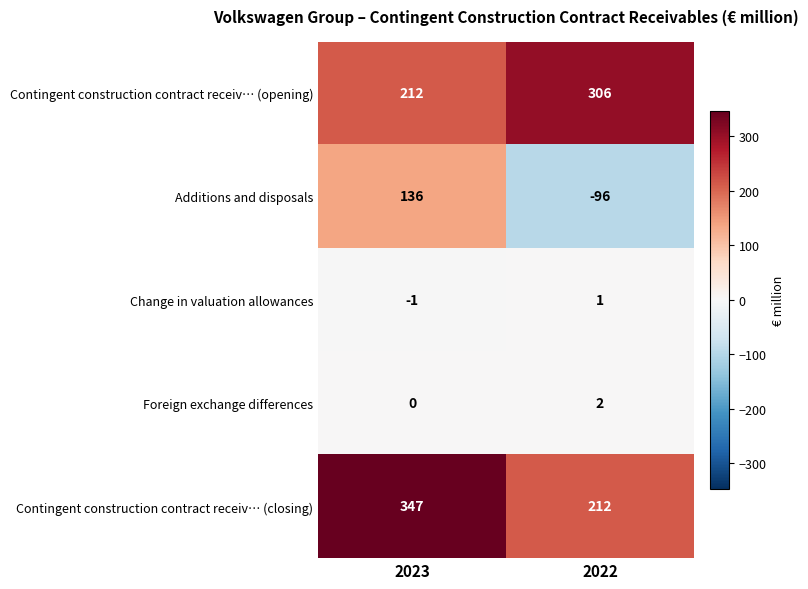

Which series has the largest range (max minus min)?

Additions and disposals